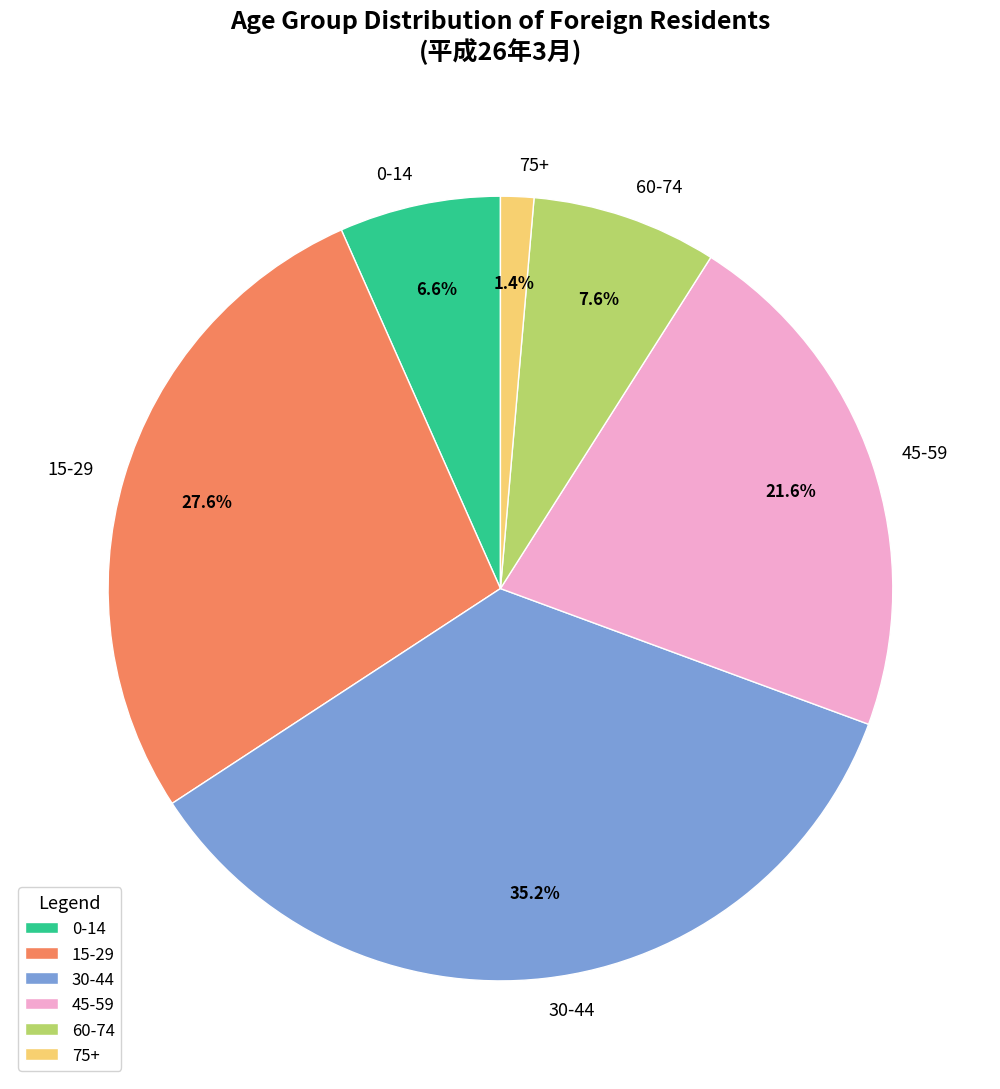

Count the number of slices in the pie.

6